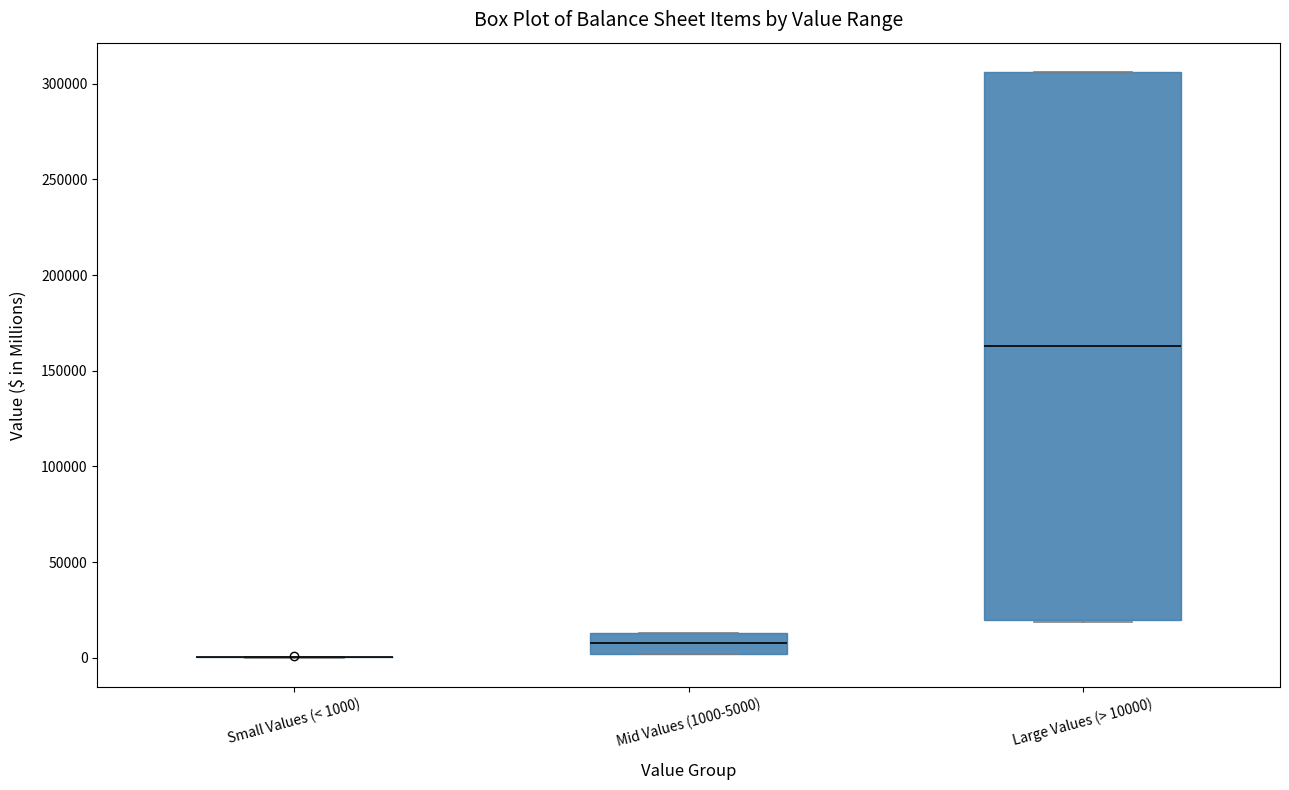

Where is the lower edge of the box for Large Values (> 10000) on the y-axis? The values are not printed on the chart, so give them approximately, as read against the axis.

20000